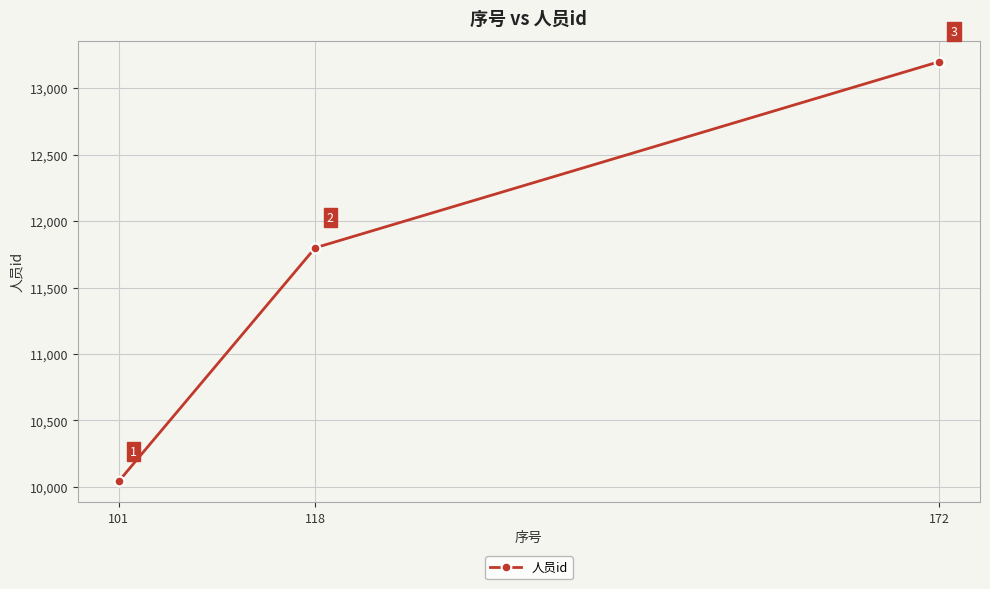

What is the approximate value at 172, to the nearest 10?

13200